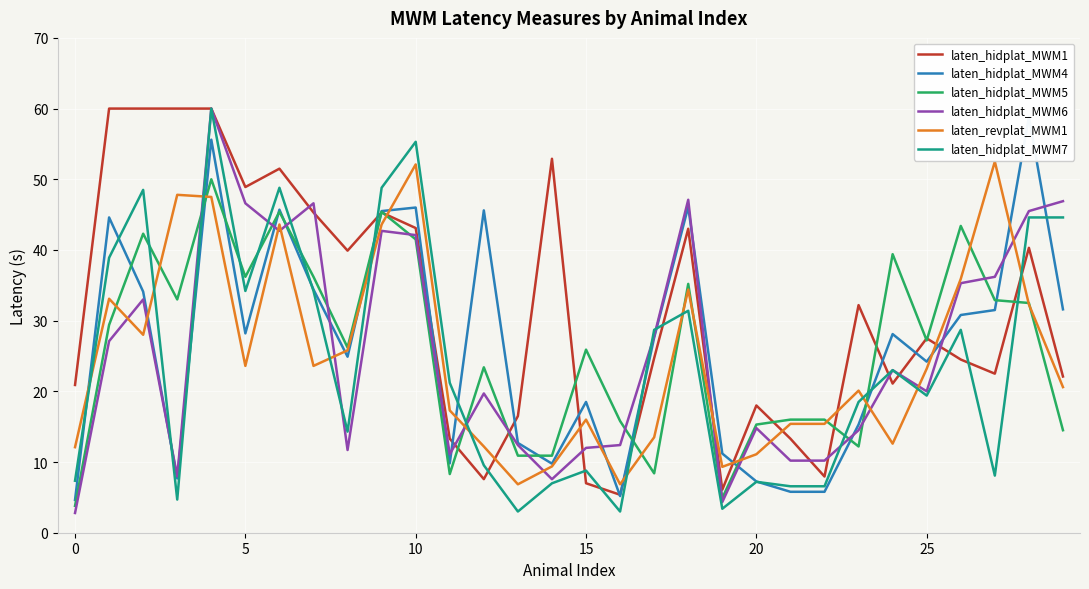

List the series in order of their peak value, lowest first.

laten_hidplat_MWM5, laten_revplat_MWM1, laten_hidplat_MWM4, laten_hidplat_MWM1, laten_hidplat_MWM6, laten_hidplat_MWM7